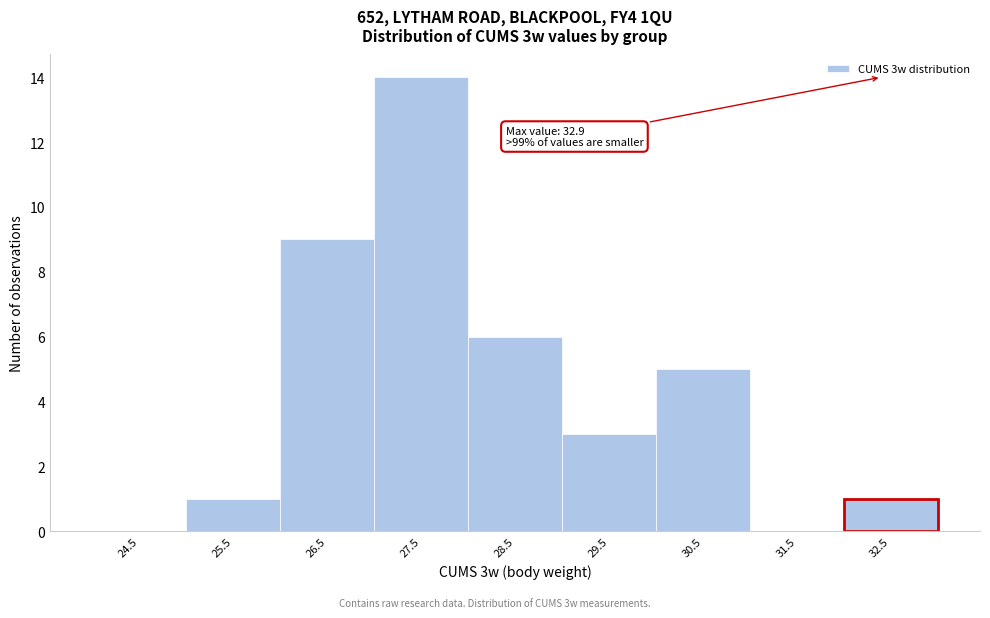

Reading left to right, extract all data points from this chart.

24.5=0	25.5=1	26.5=9	27.5=14	28.5=6	29.5=3	30.5=5	31.5=0	32.5=1